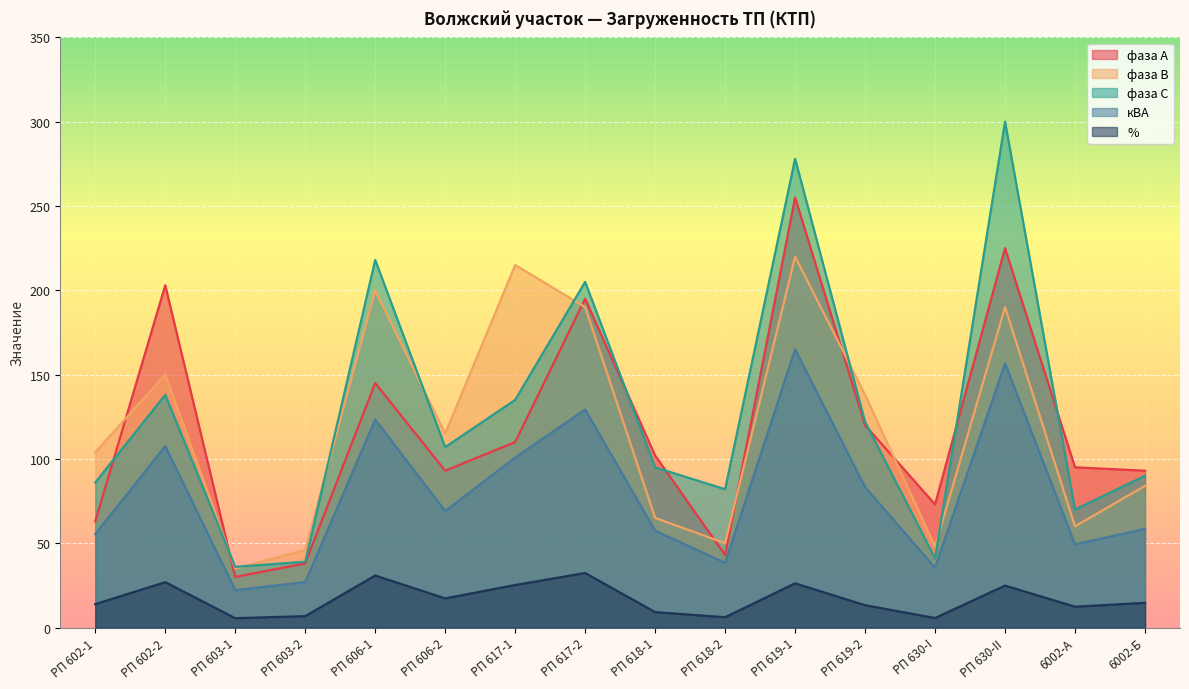

Where does the фаза В series first go above 115?

РП 602-2